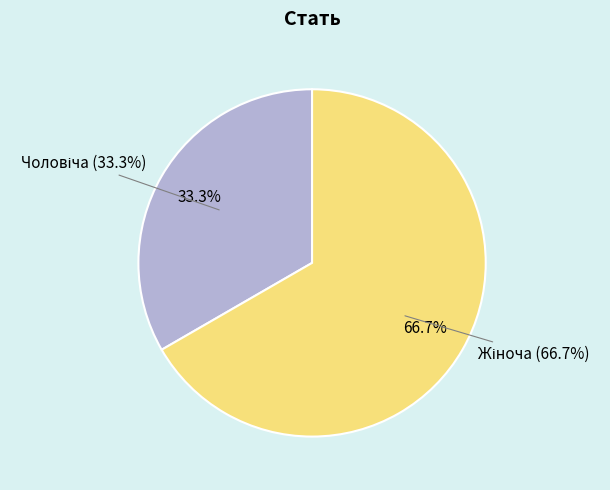

Approximately how many times larger is the value at Чоловіча compared to Жіноча?

0.5